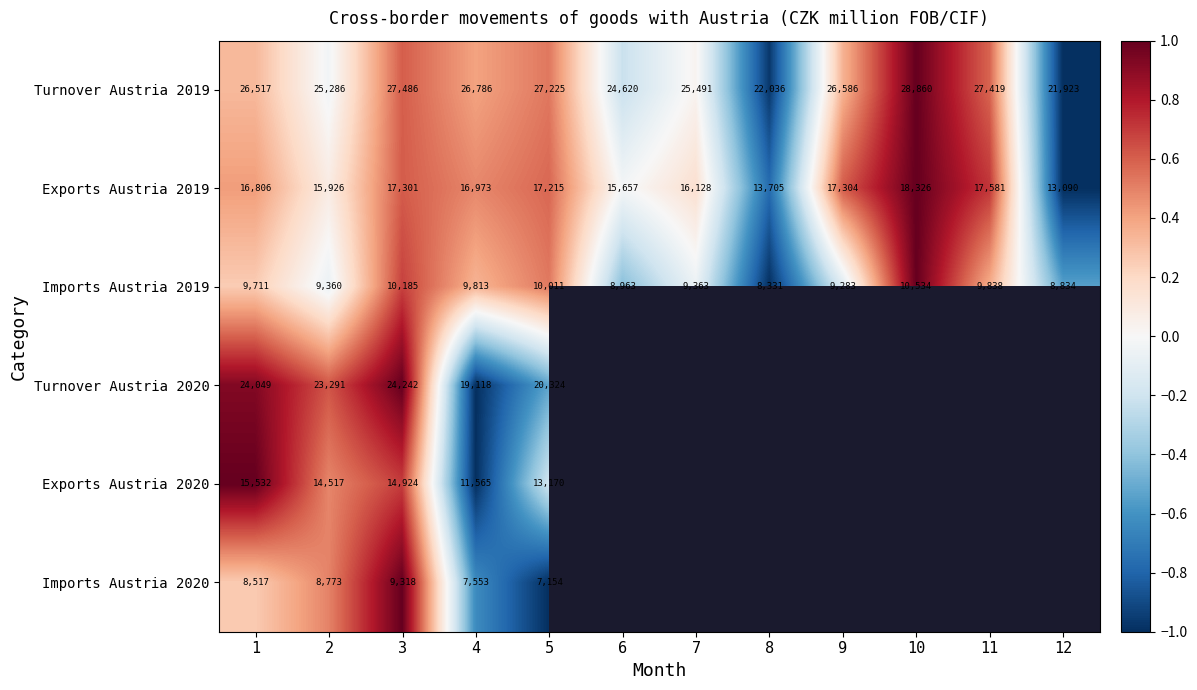

The value of Imports Austria 2019 at 10 is 0.4. True or false?

False